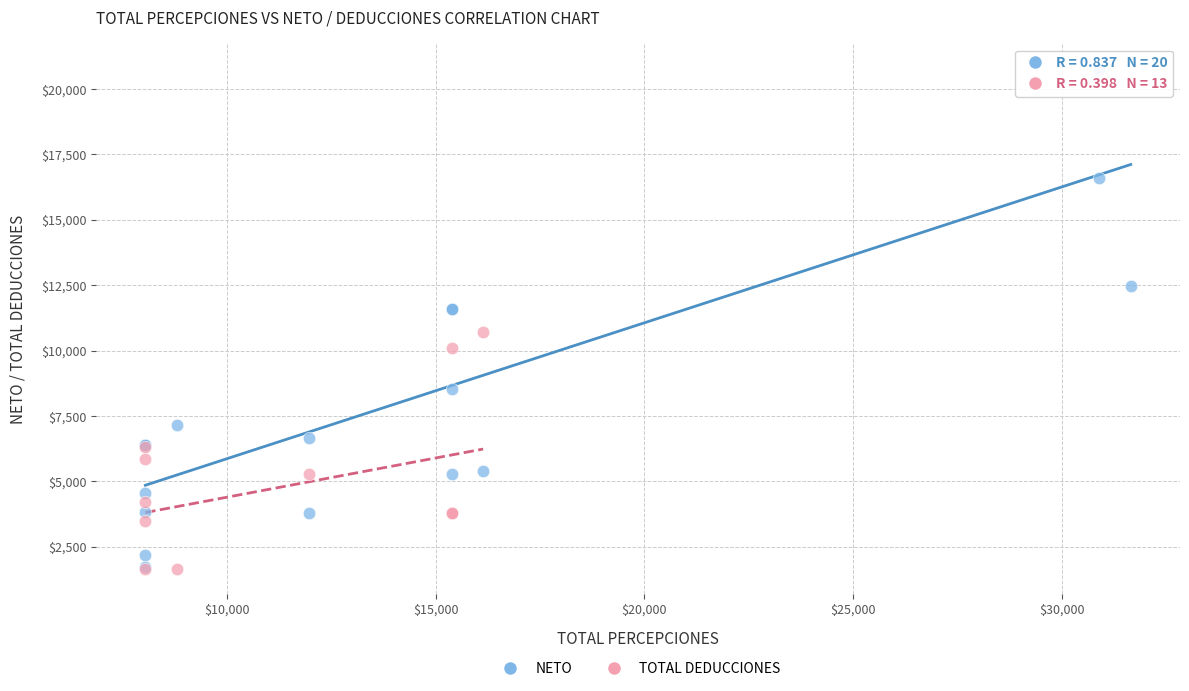

Which series has the largest Y range (max minus min)?

NETO